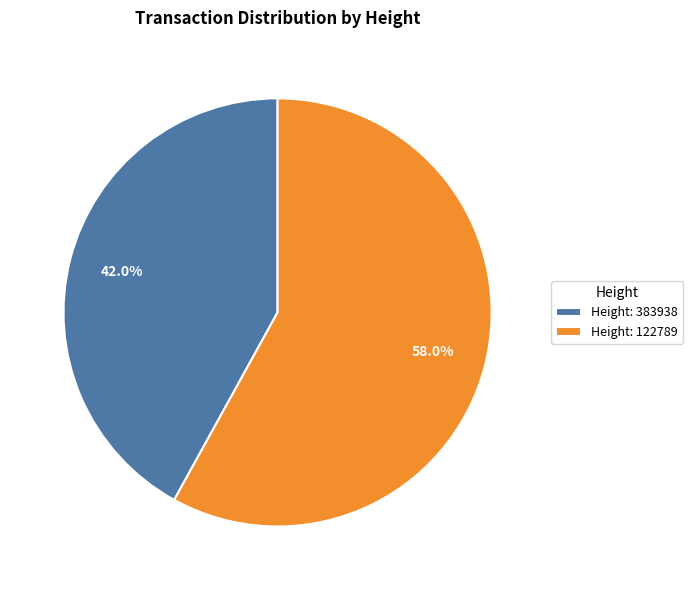

What is the smallest slice in the pie chart?

Height: 383938